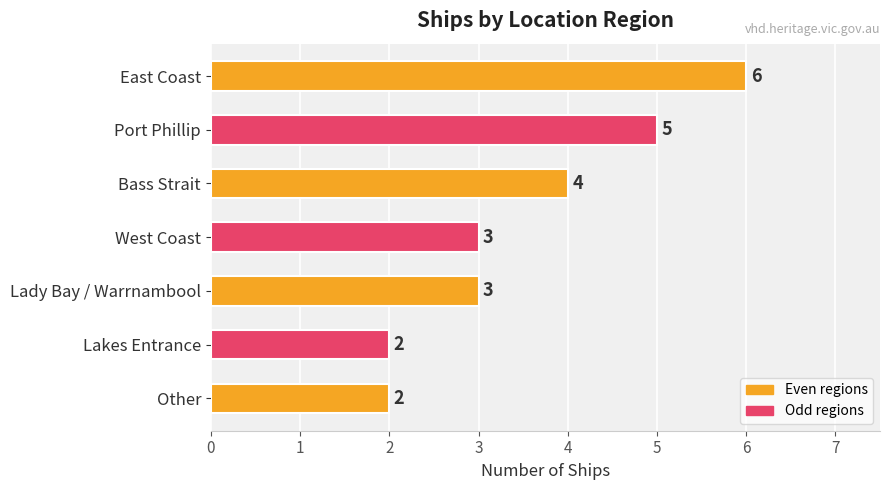

How many distinct data groups are displayed?

1